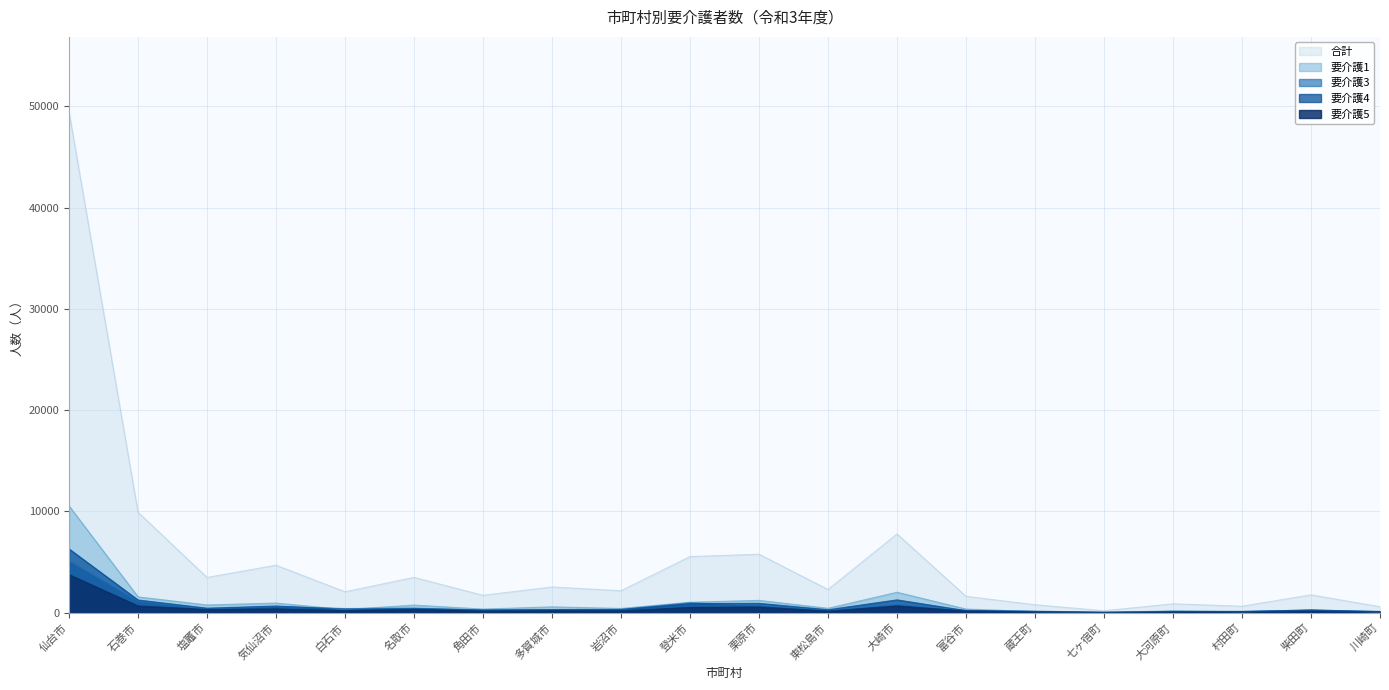

What is the difference between the 要介護1 values at 仙台市 and 気仙沼市?

9594